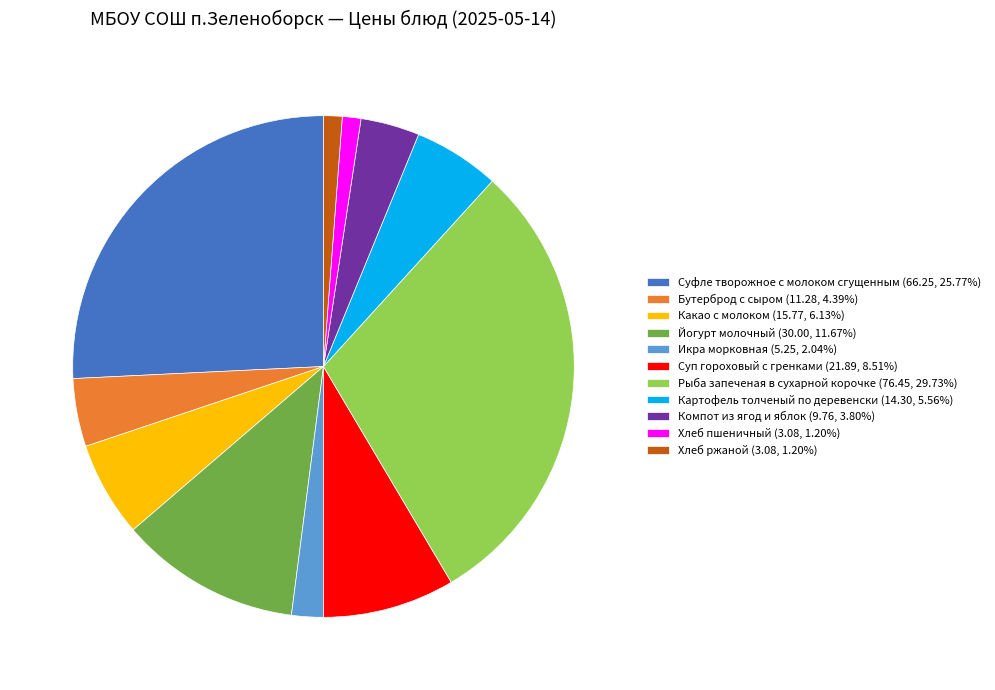

What is the ratio of the value at Какао с молоком (15.77, 6.13%) to the value at Йогурт молочный (30.00, 11.67%)?

0.5